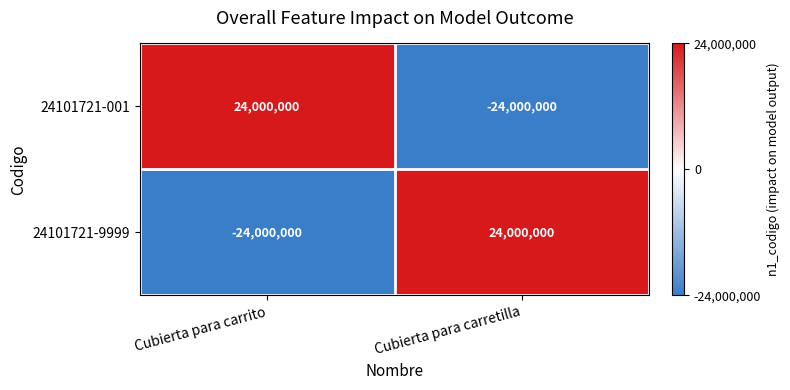

Is it true that 24101721-001 equals -12128868 at Cubierta para carretilla?

False